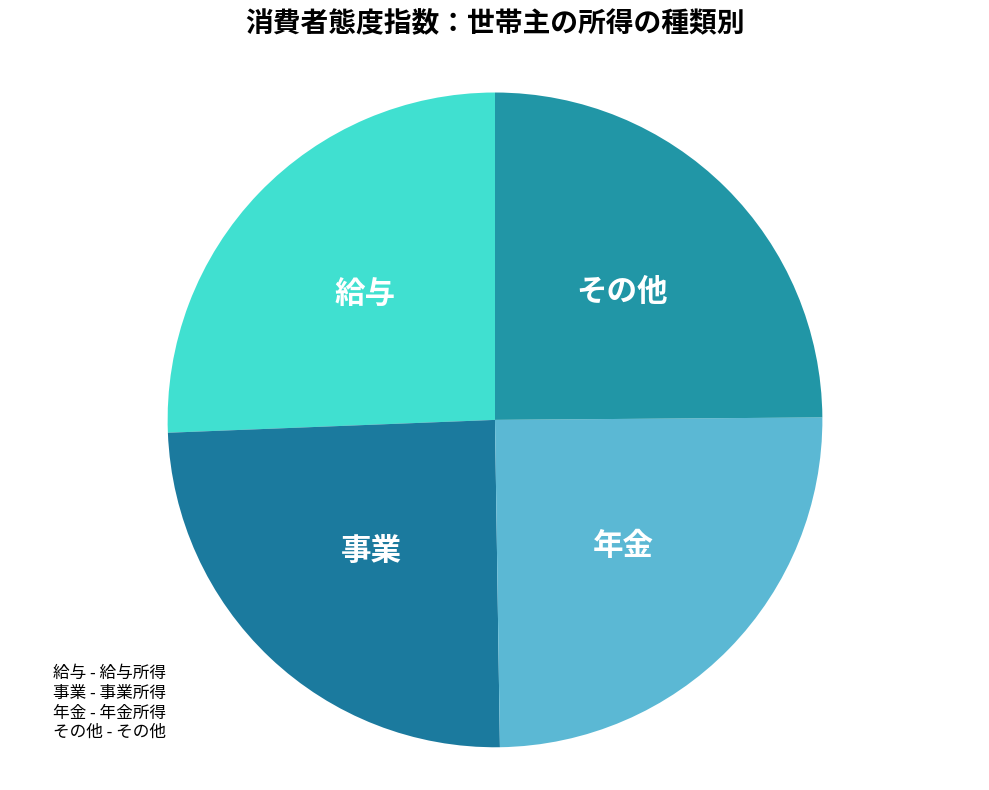

Count the number of slices in the pie.

4